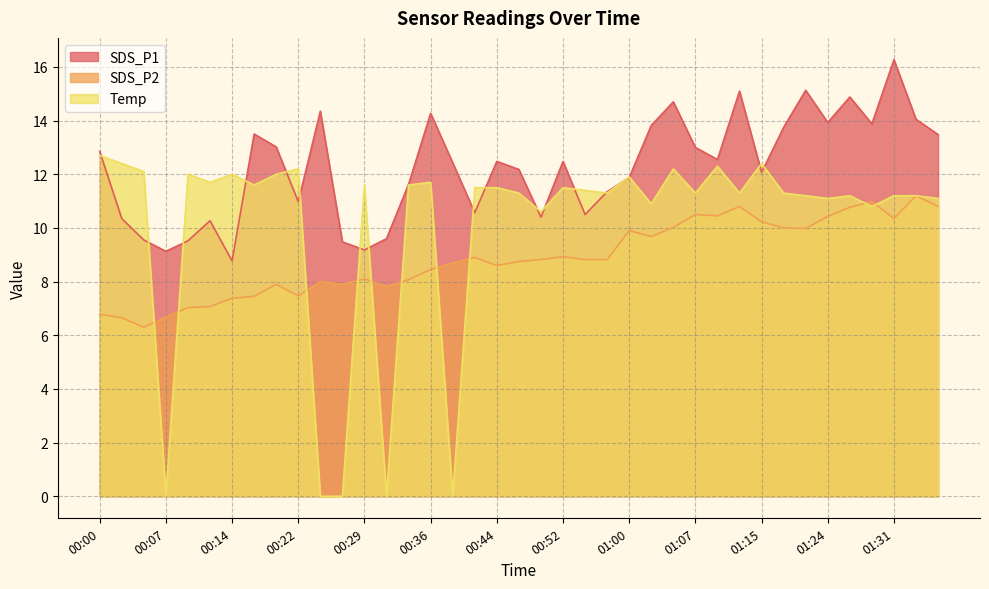

List the series in order of their peak value, highest first.

SDS_P1, Temp, SDS_P2